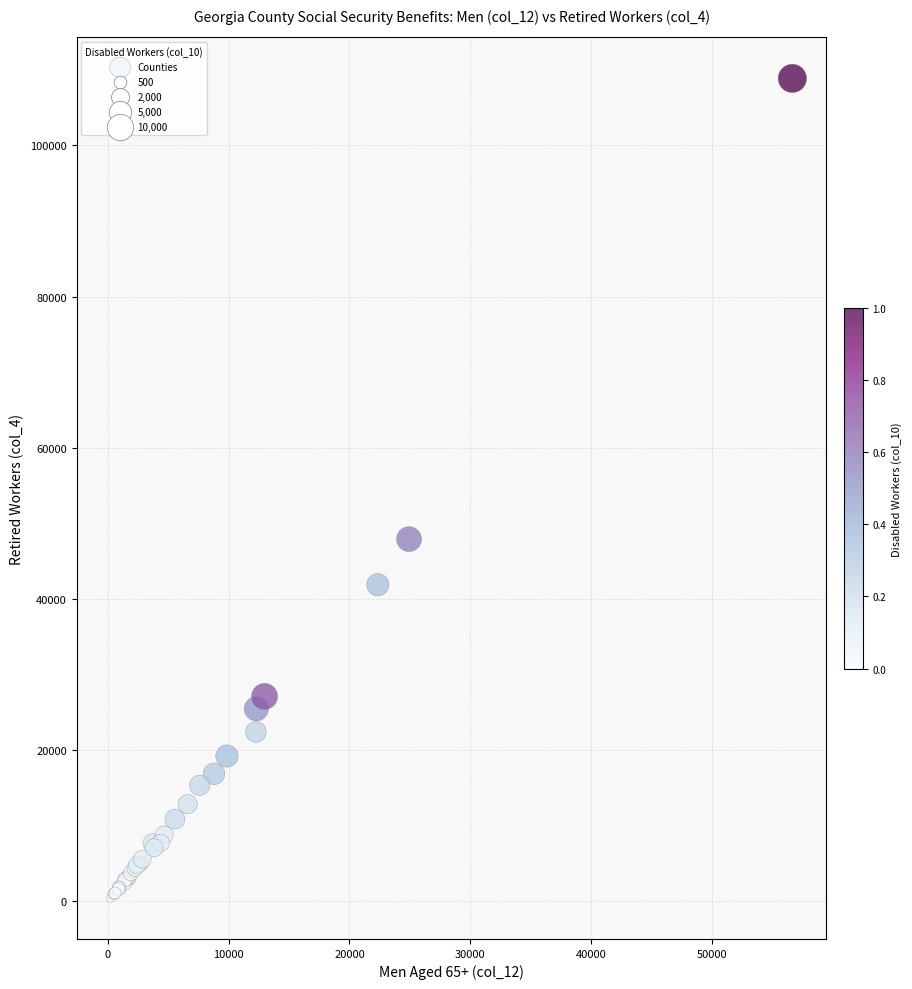

What Y value in the scatter plot is closest to 54637?

47898